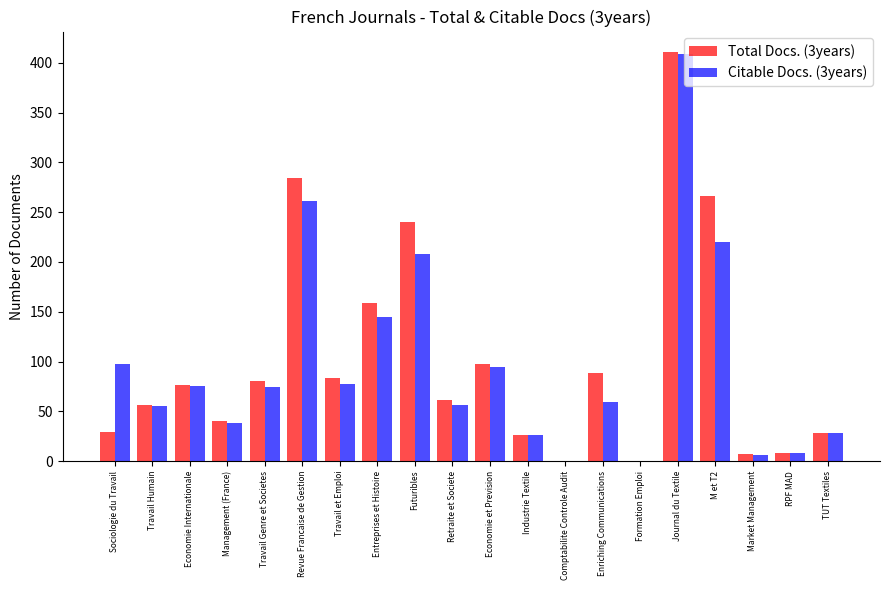

At which category is the sum across all series the highest?

Journal du Textile